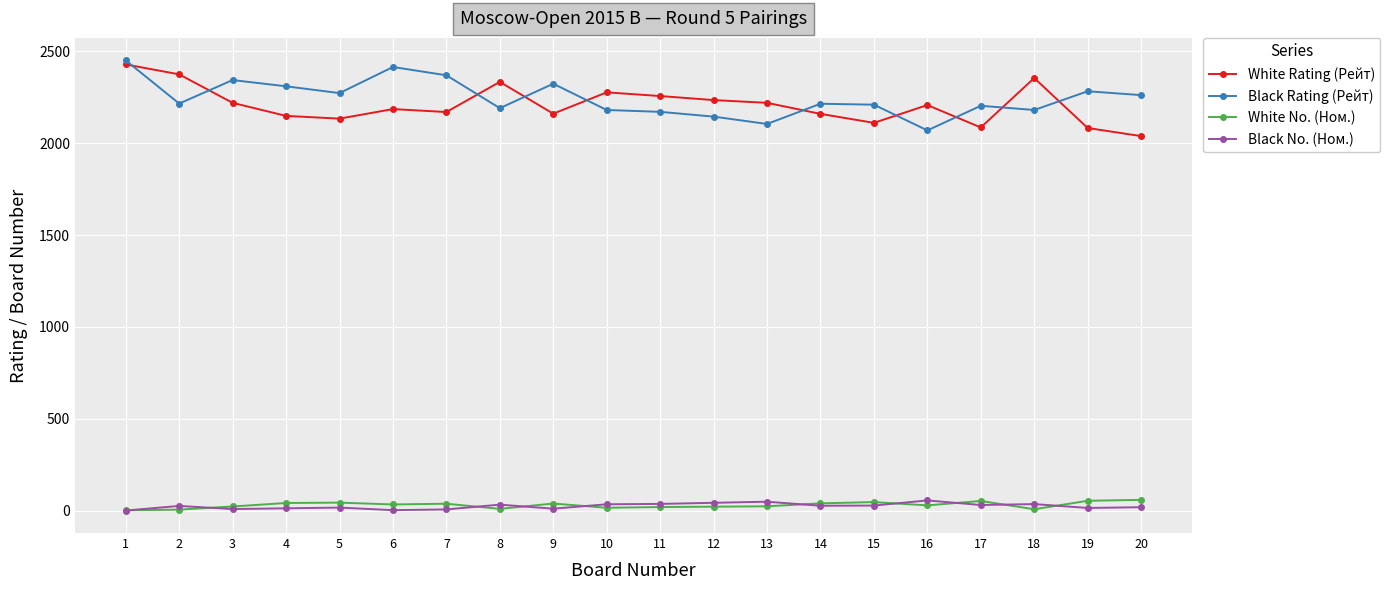

True or false: White No. (Ном.) has more than 2 interior local peaks.

True